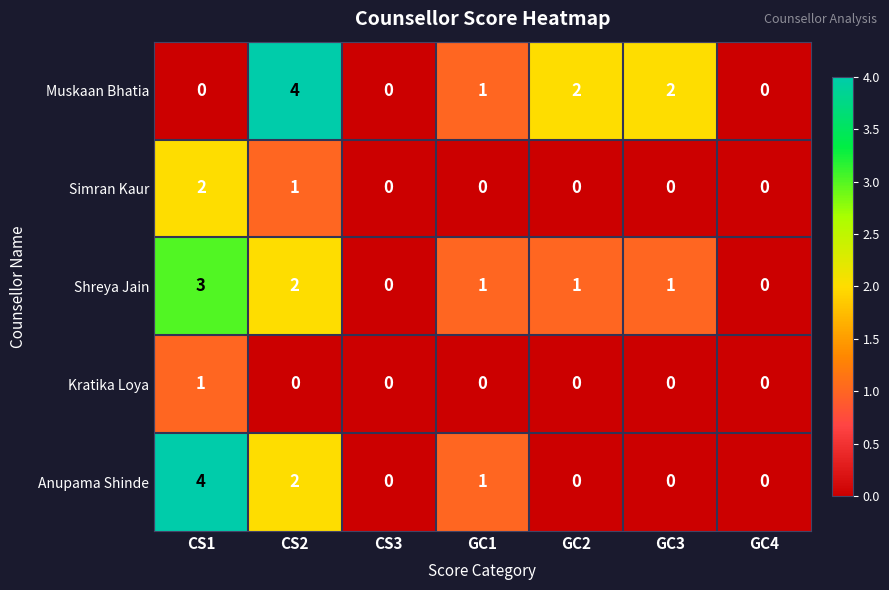

What is the greatest value displayed?

4